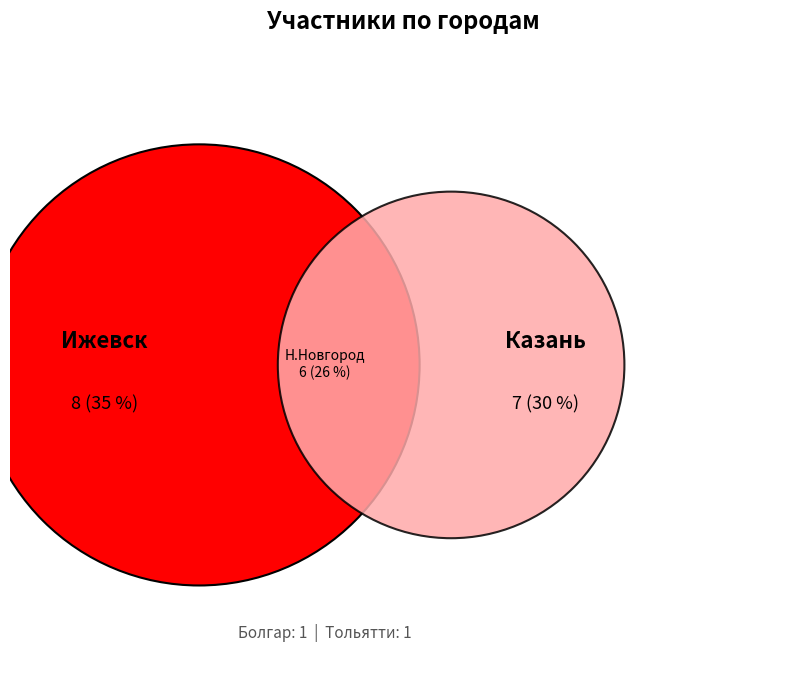

The Казань slice represents 25% of the pie. True or false?

False